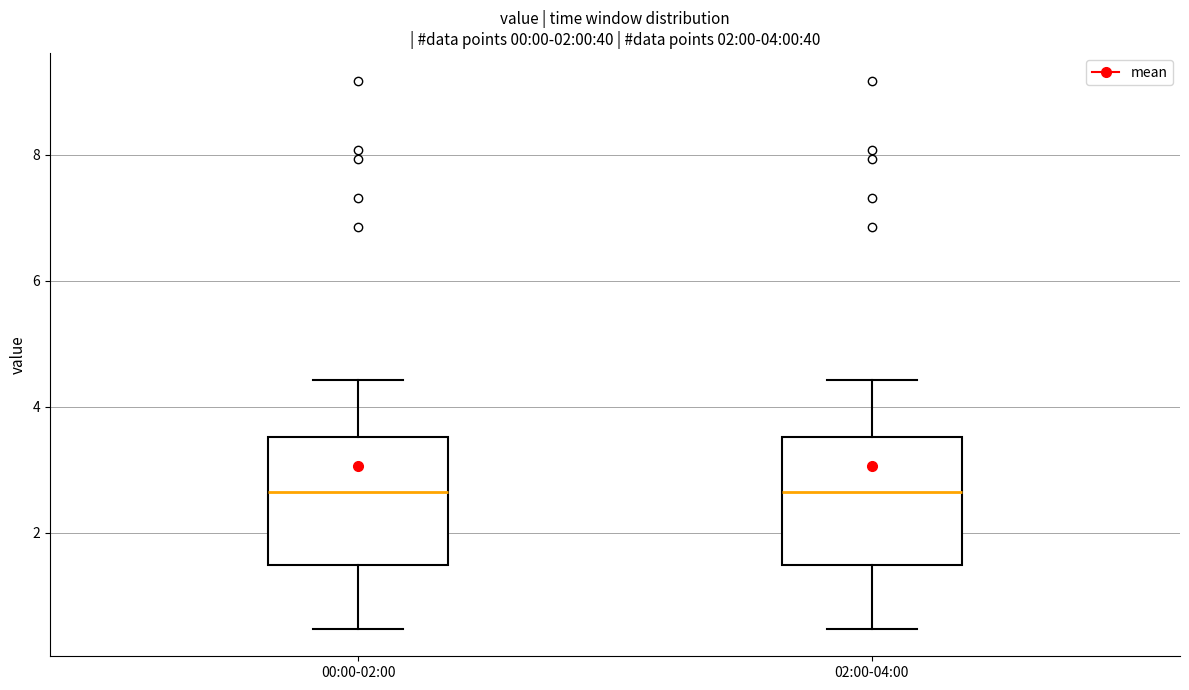

Where is the lower edge of the box for 02:00-04:00 on the y-axis? The values are not printed on the chart, so give them approximately, as read against the axis.

1.4